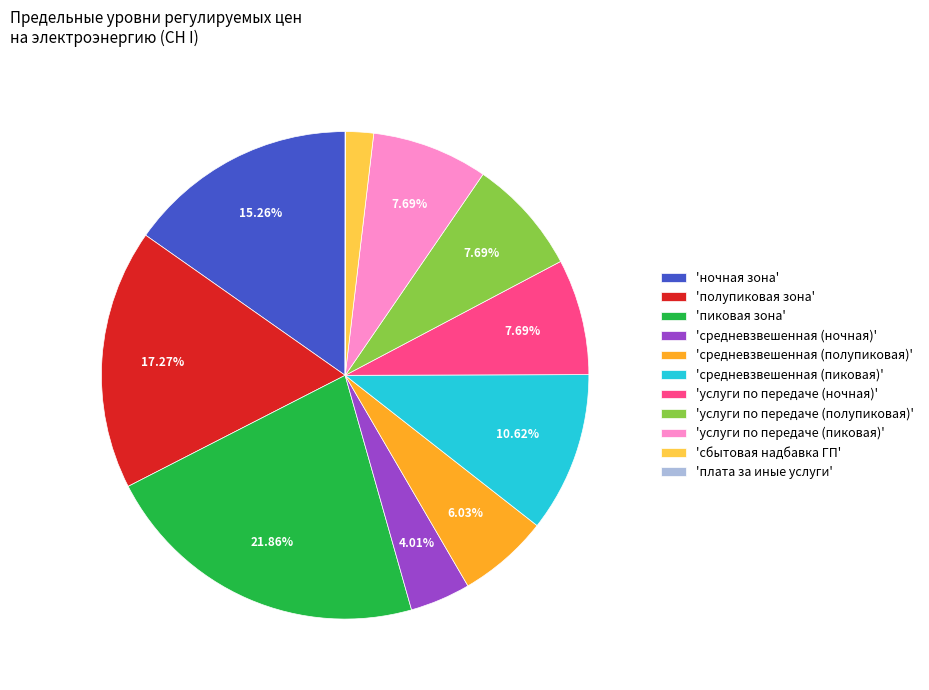

Does 'полупиковая зона' represent more than half of the total?

No